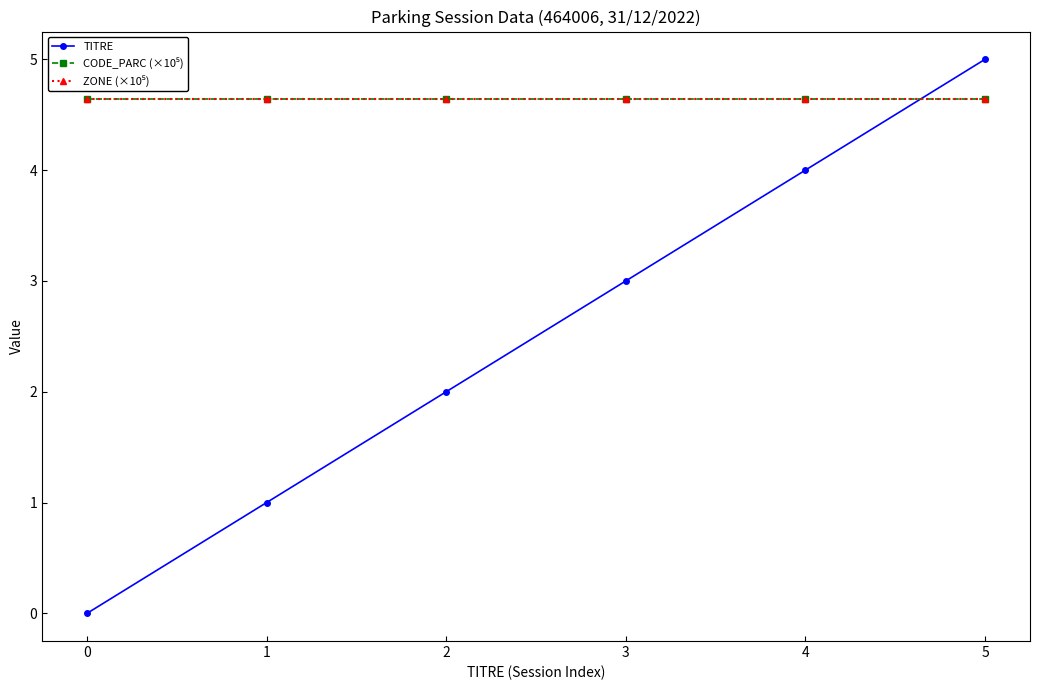

How many intersections are there between TITRE and CODE_PARC (×10⁵)?

1